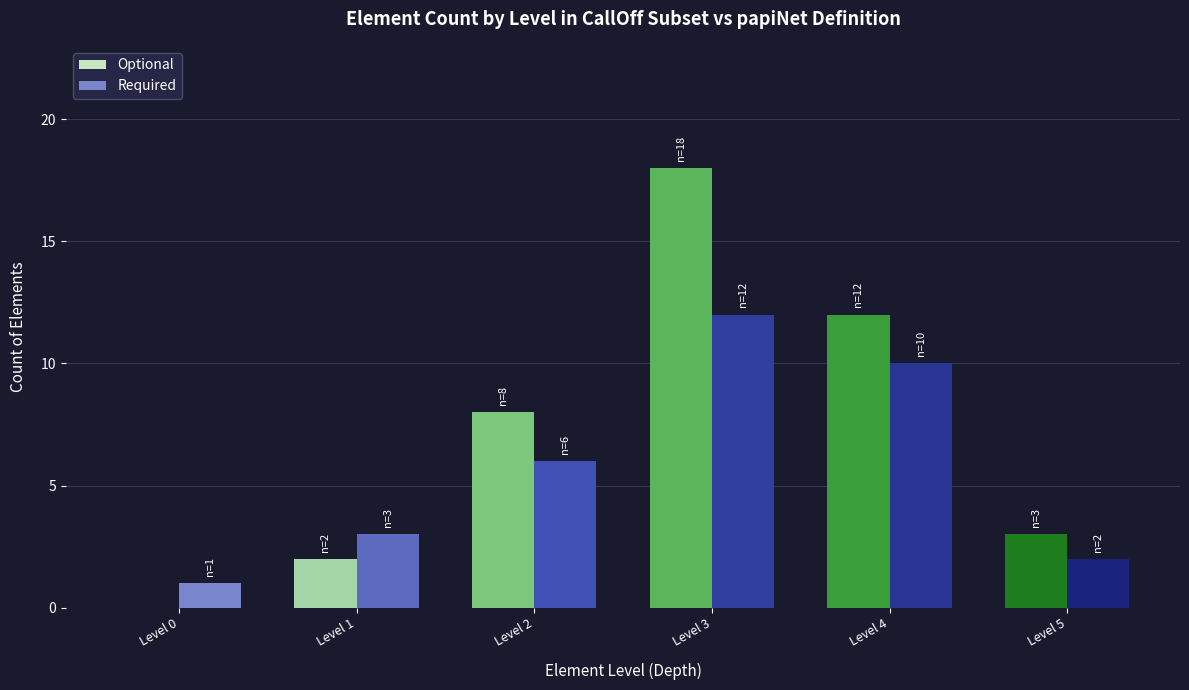

Is it true that Required equals 2 at Level 5?

True